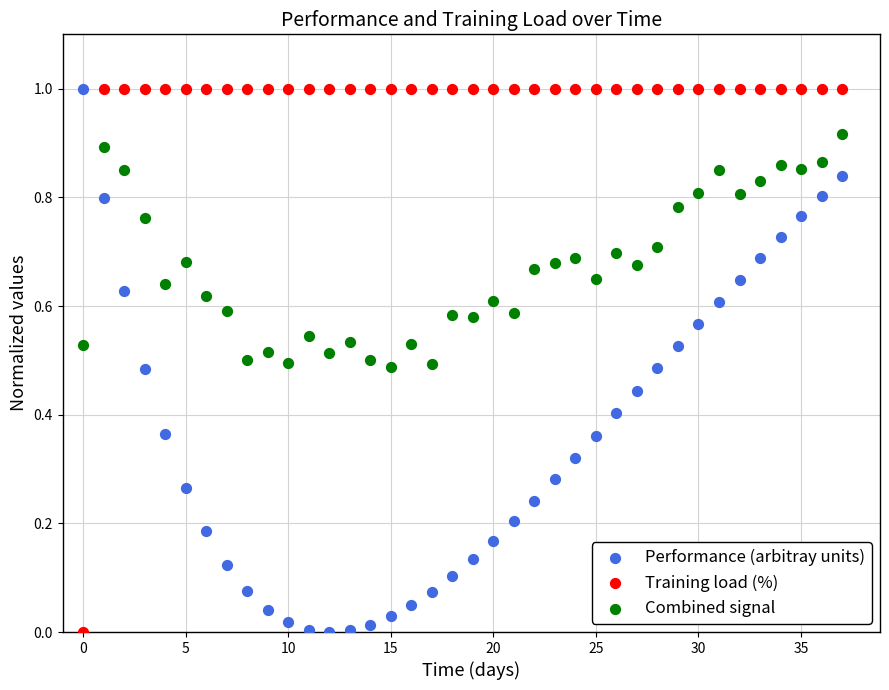

Across all data points, what is the range of Y values (max minus min)?

1.0